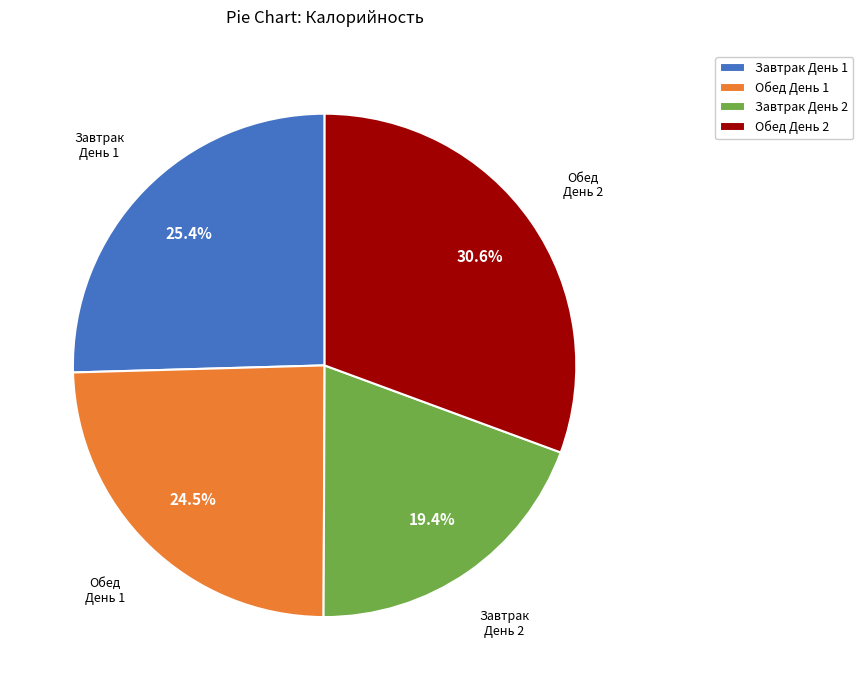

Between Обед День 1 and Обед День 2, which is larger?

Обед День 2